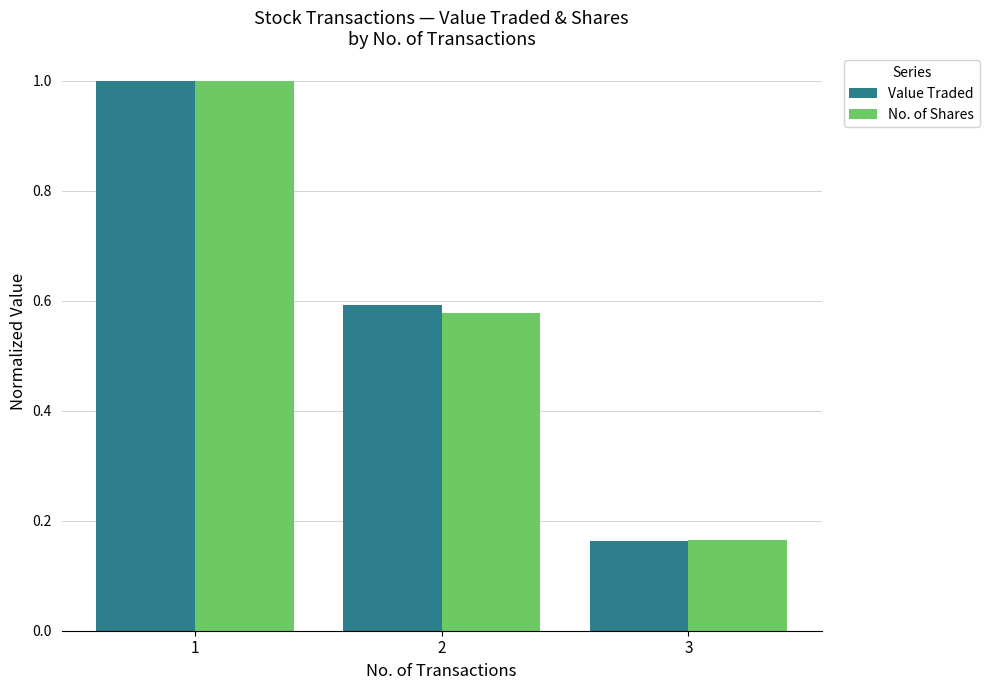

Is it true that Value Traded equals 0.6 at 2?

True